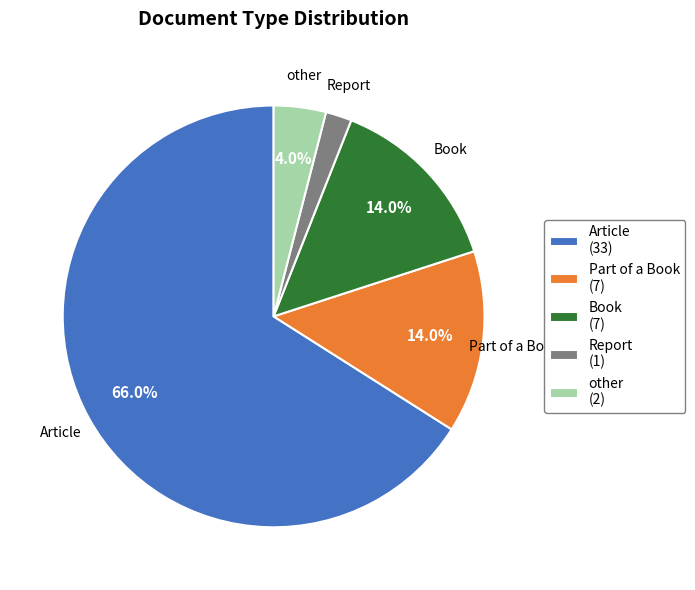

Which has a higher value, Article or other?

Article